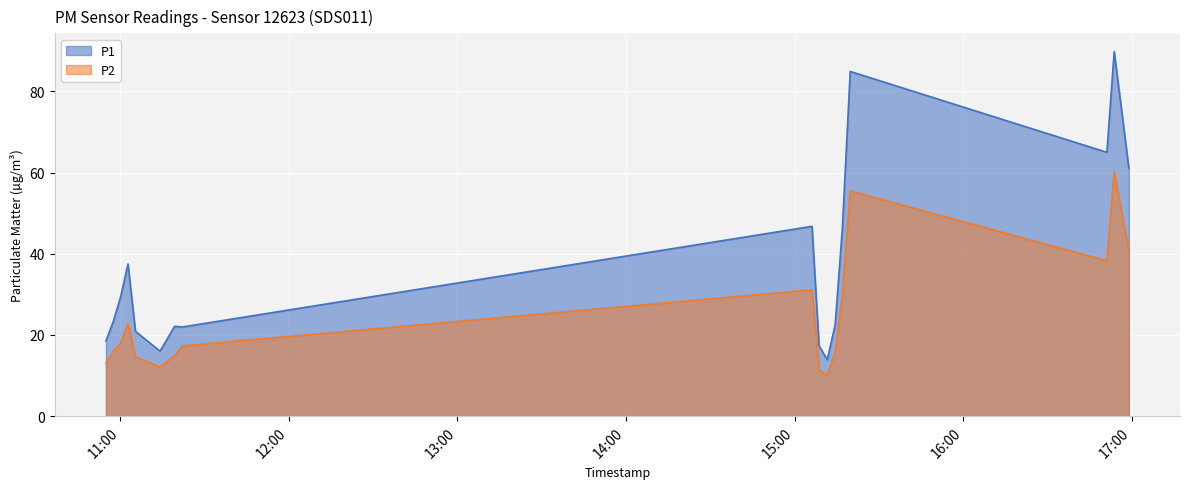

True or false: P2 has more than 1 points higher than both neighbors.

True